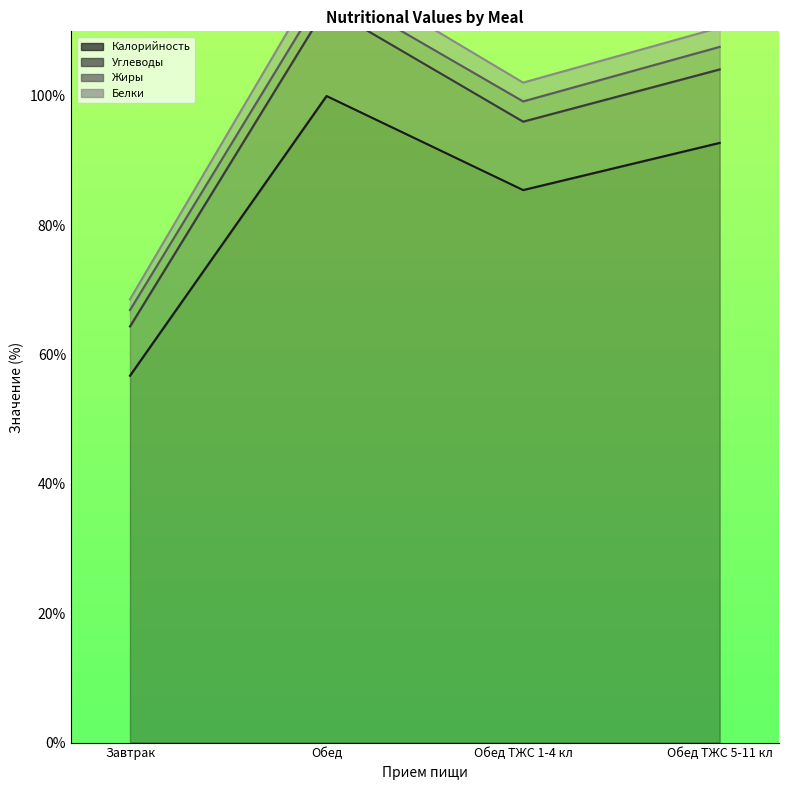

Does the chart have visible grid lines?

No